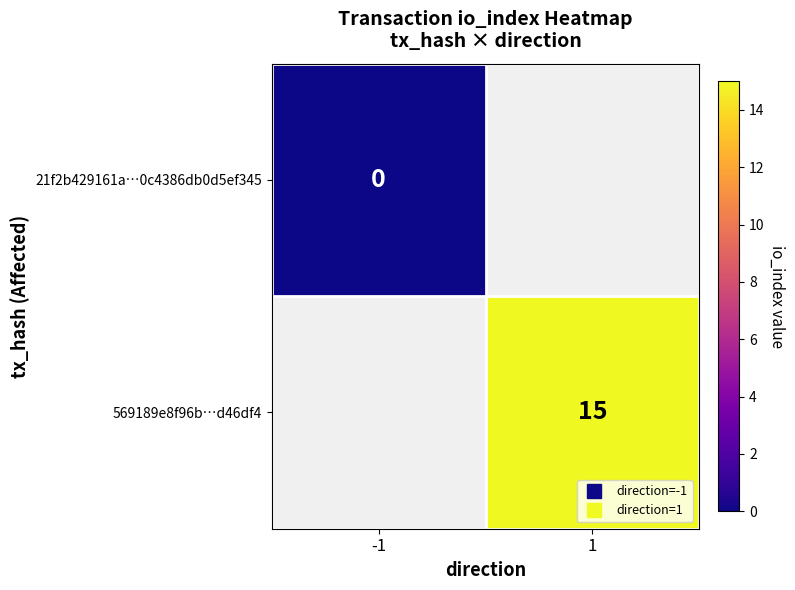

The value of 569189e8f96b…d46df4 at 1 is 4.6. True or false?

False